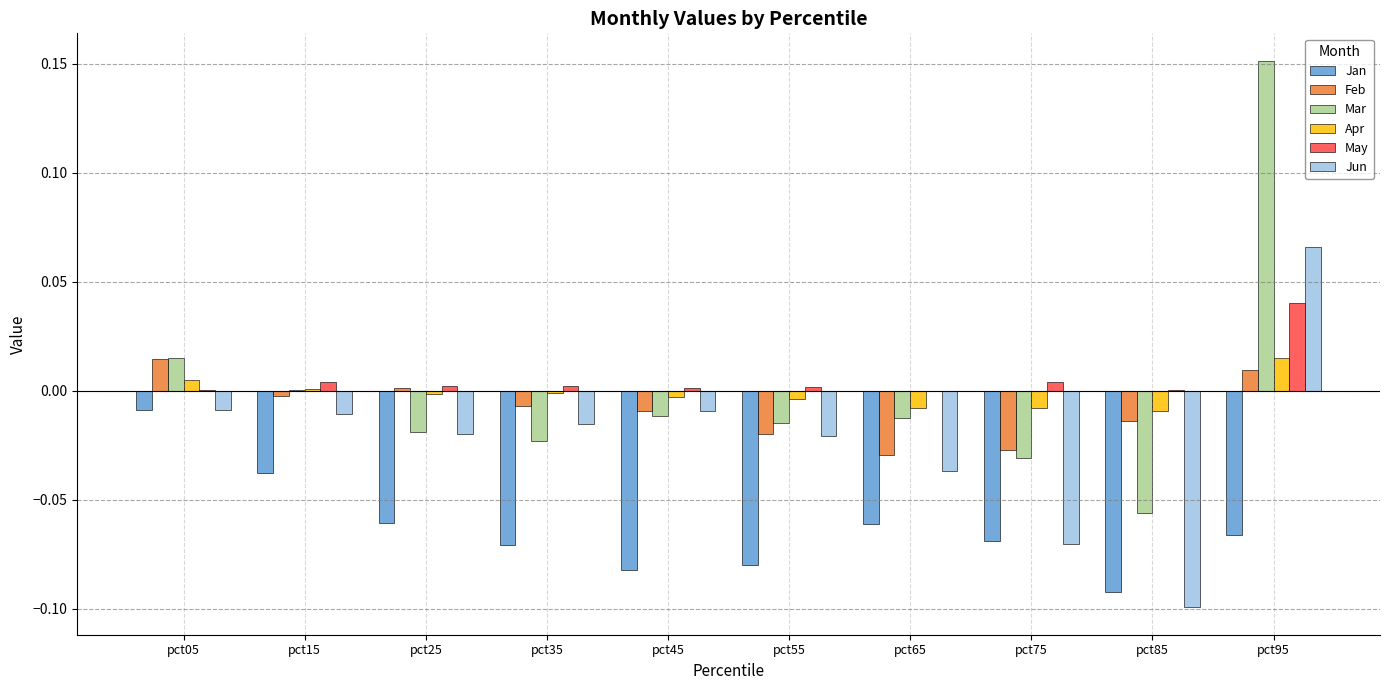

Which category has the highest value across all series?

pct95